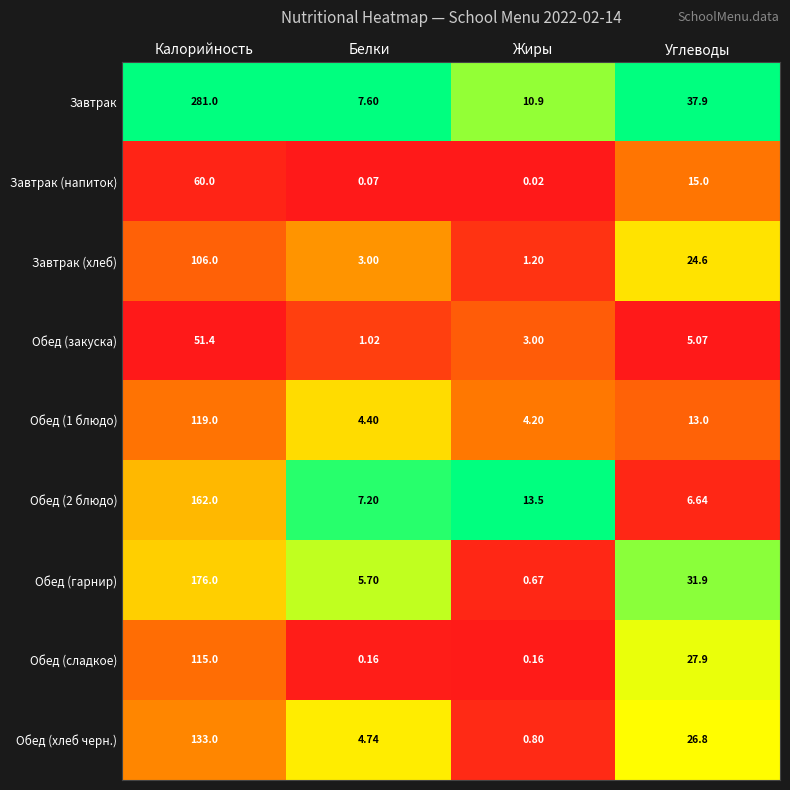

Which series has the largest total across all categories?

Завтрак